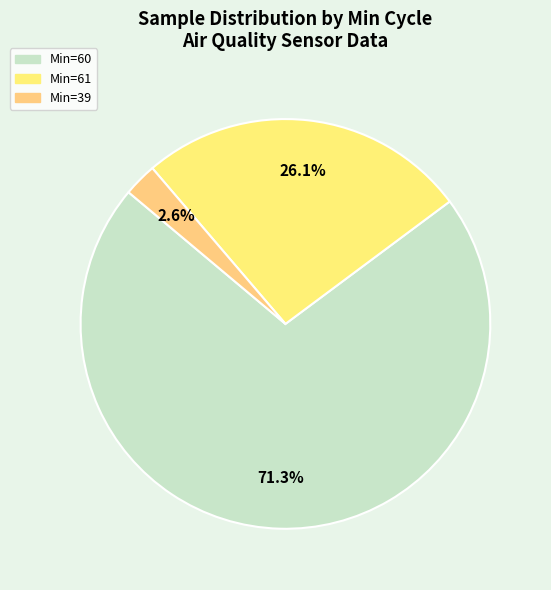

Count the number of slices in the pie.

3